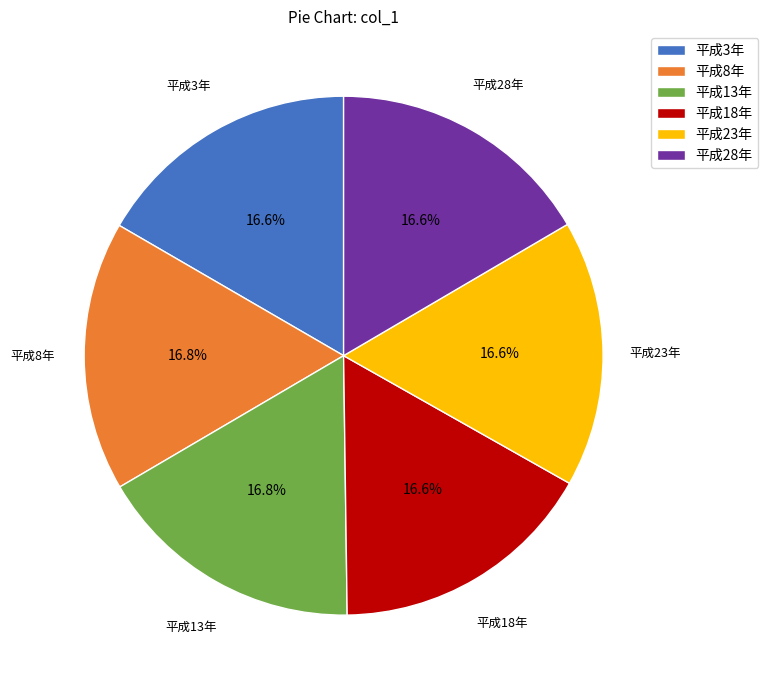

Count the number of slices in the pie.

6